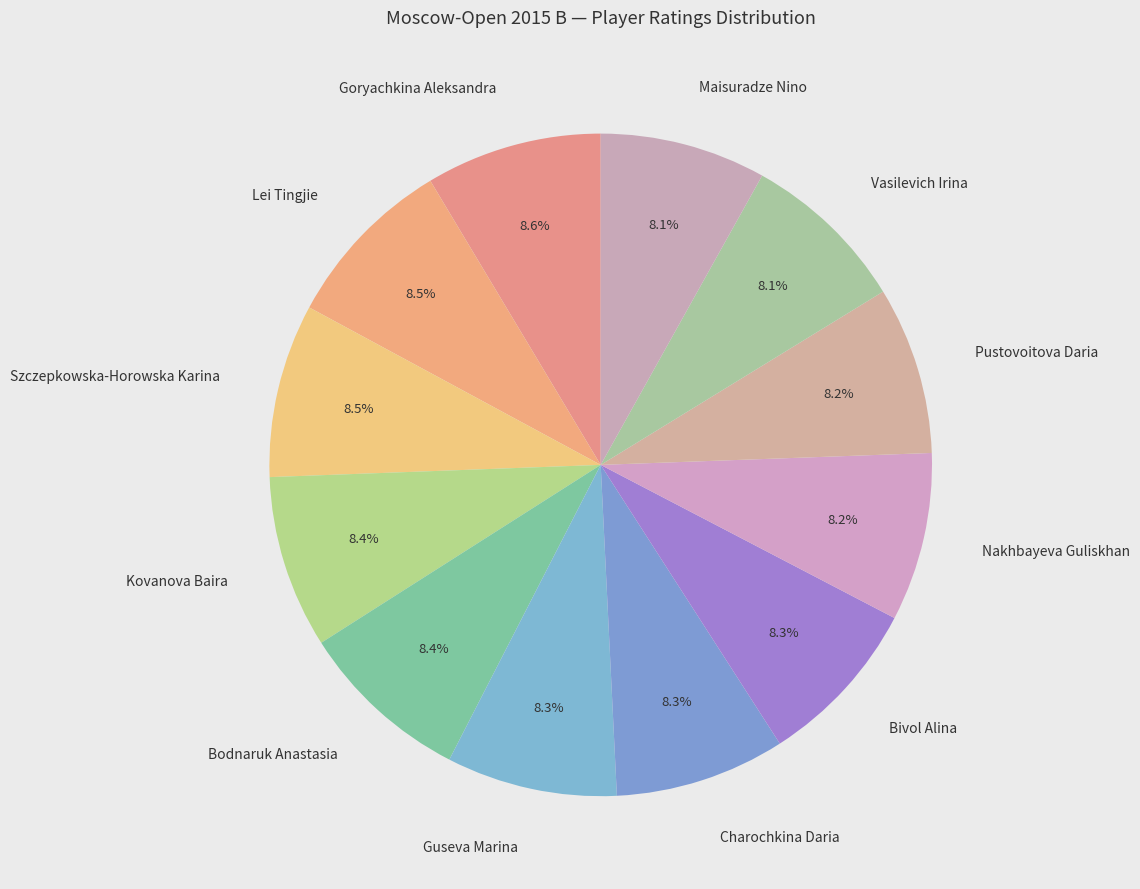

Does Kovanova Baira represent more than half of the total?

No